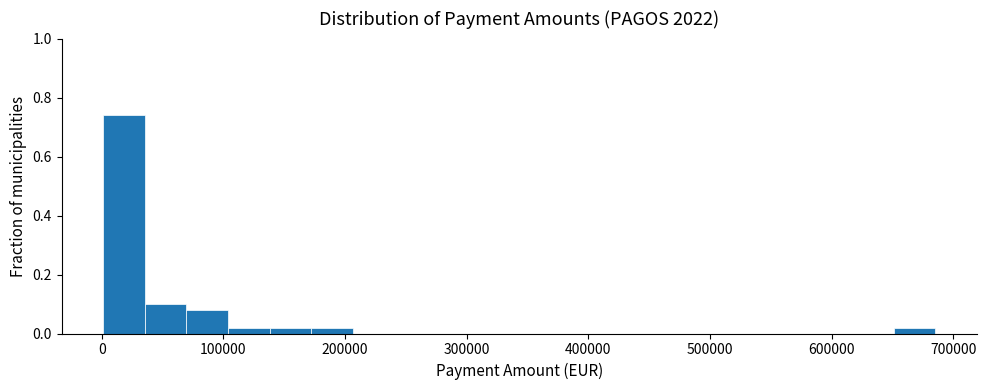

Read against the x-axis, roughly where is the centre of the tallest bar?

20000